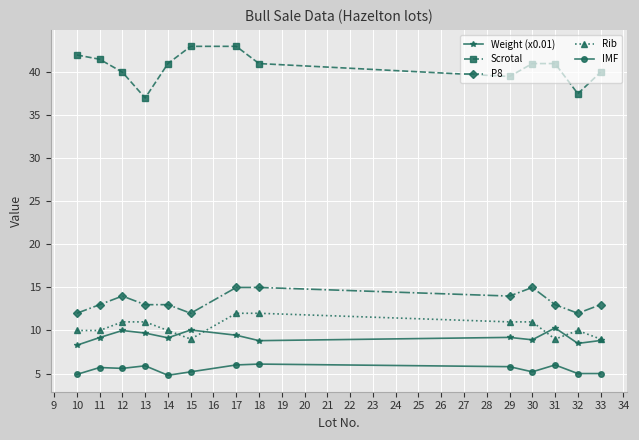

Which series has the largest total across all categories?

Scrotal